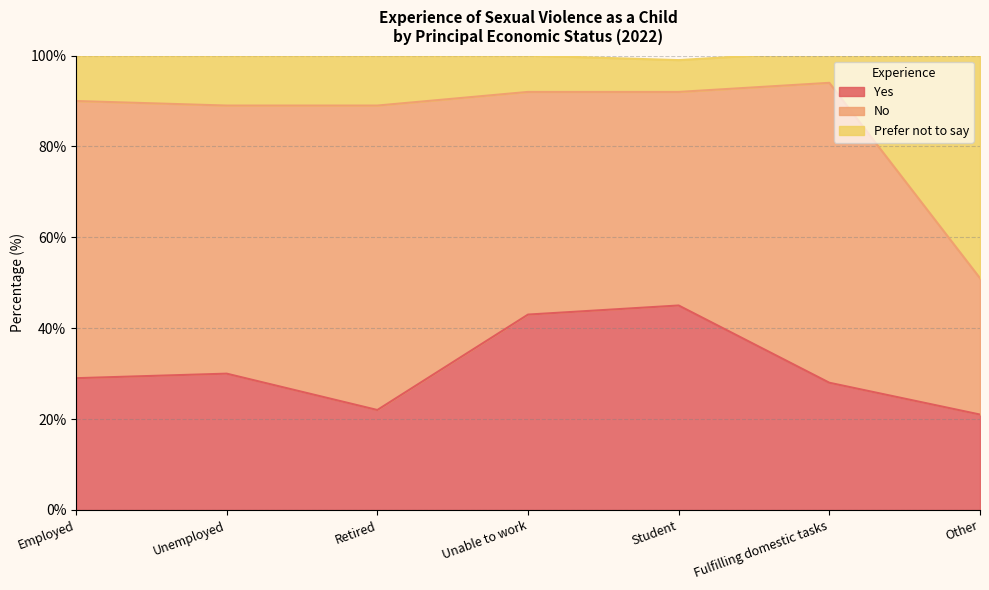

What is the label of the 4th point from the right?

Unable to work